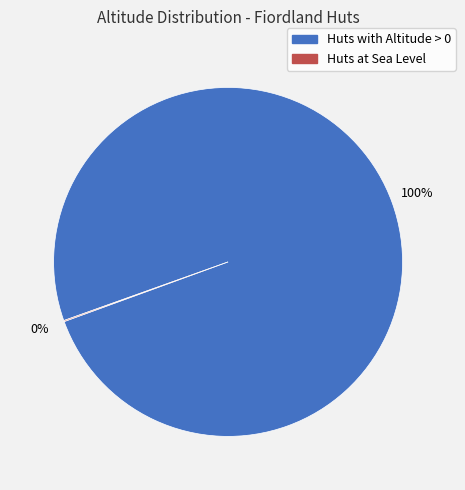

Is there any slice that represents more than half of the pie?

Yes